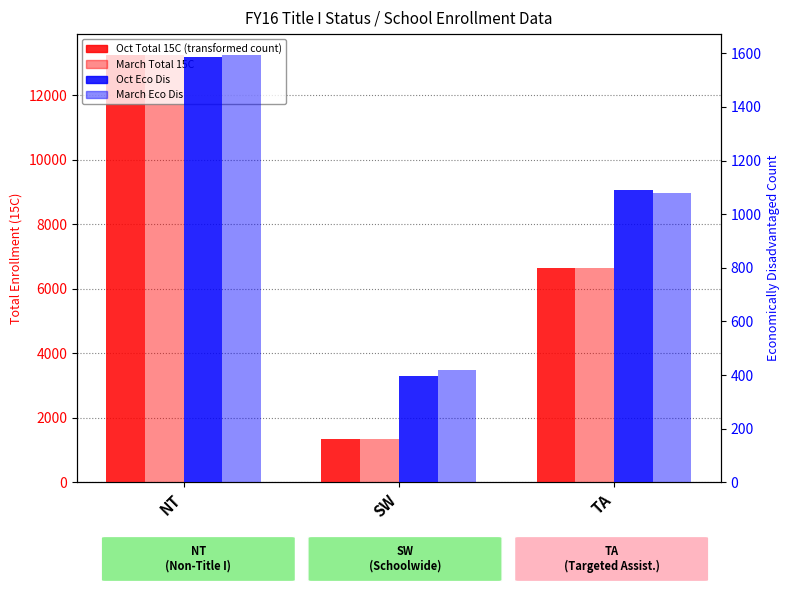

How many groups of bars are there?

3